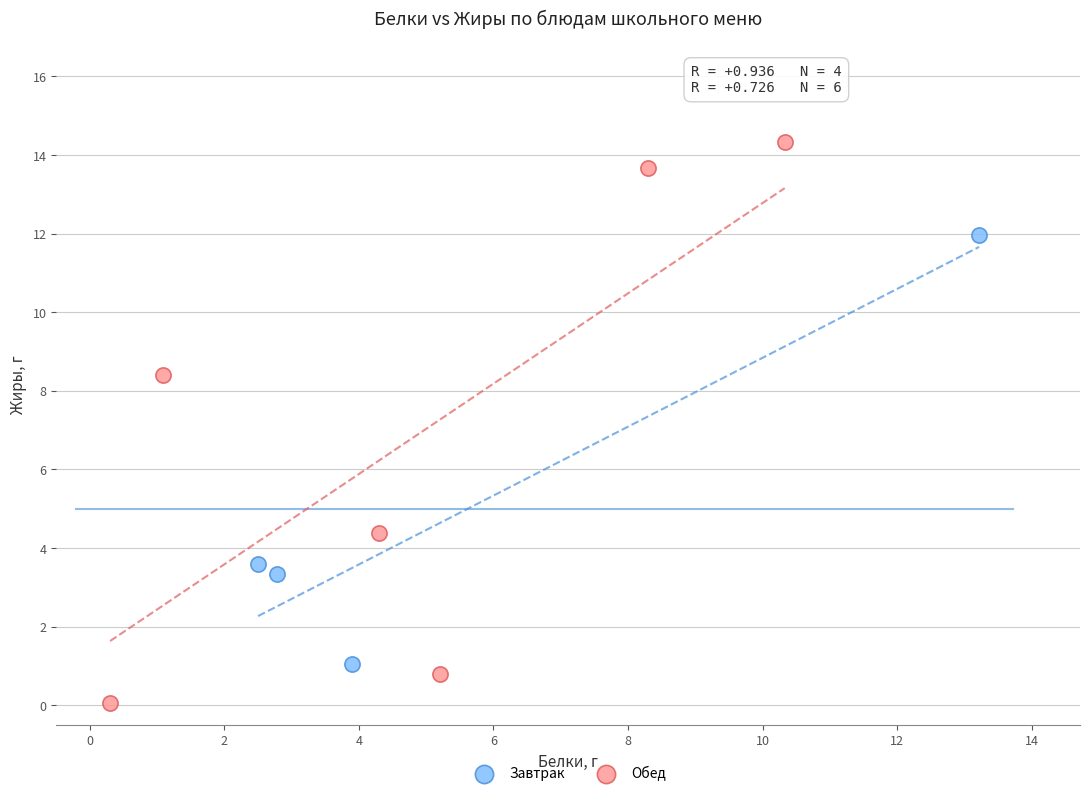

Which series contains the highest Y value?

Обед